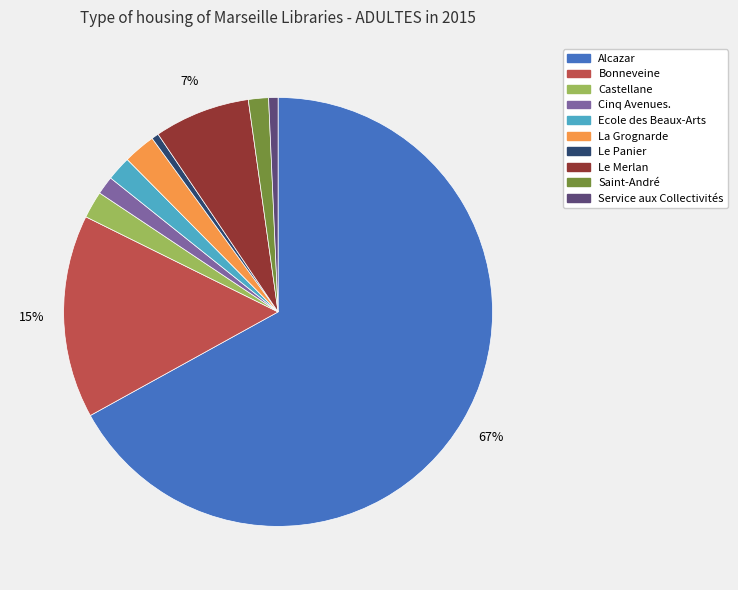

Which category accounts for the majority?

Alcazar